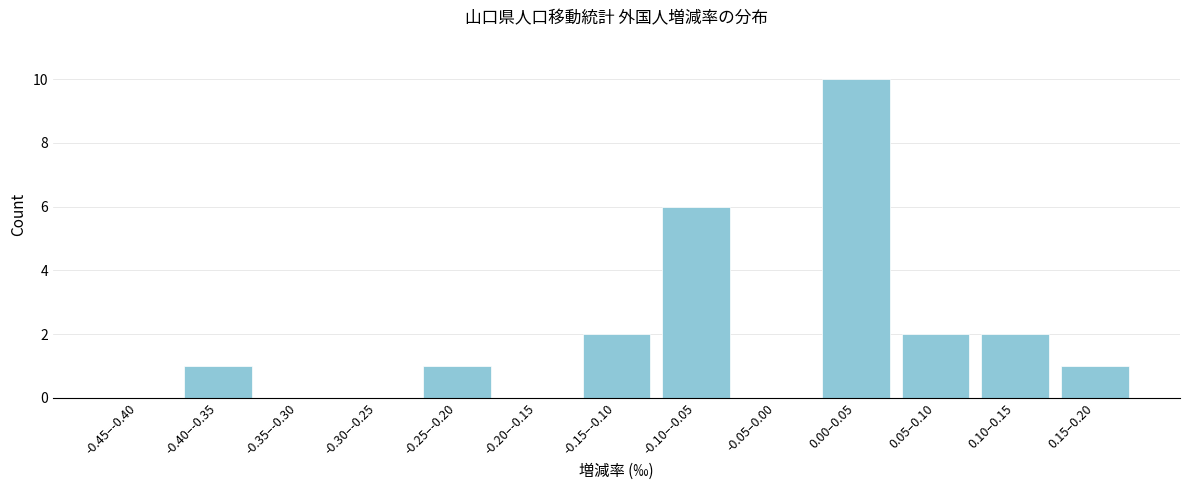

Reading left to right, list all the values displayed in this chart.

-0.45–-0.40=0	-0.40–-0.35=1	-0.35–-0.30=0	-0.30–-0.25=0	-0.25–-0.20=1	-0.20–-0.15=0	-0.15–-0.10=2	-0.10–-0.05=6	-0.05–0.00=0	0.00–0.05=10	0.05–0.10=2	0.10–0.15=2	0.15–0.20=1